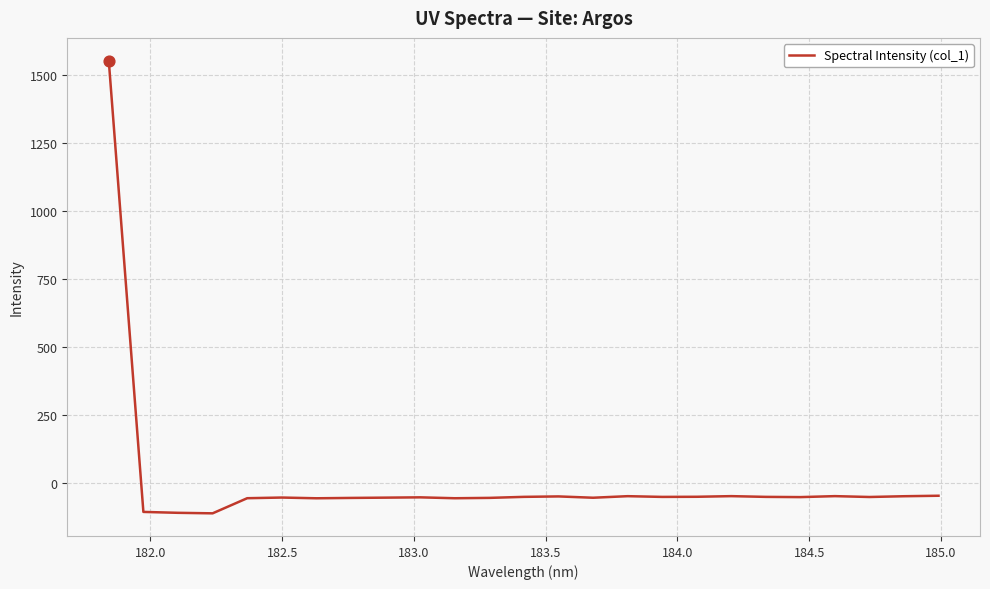

What is the difference between the maximum and minimum values?

1667.5